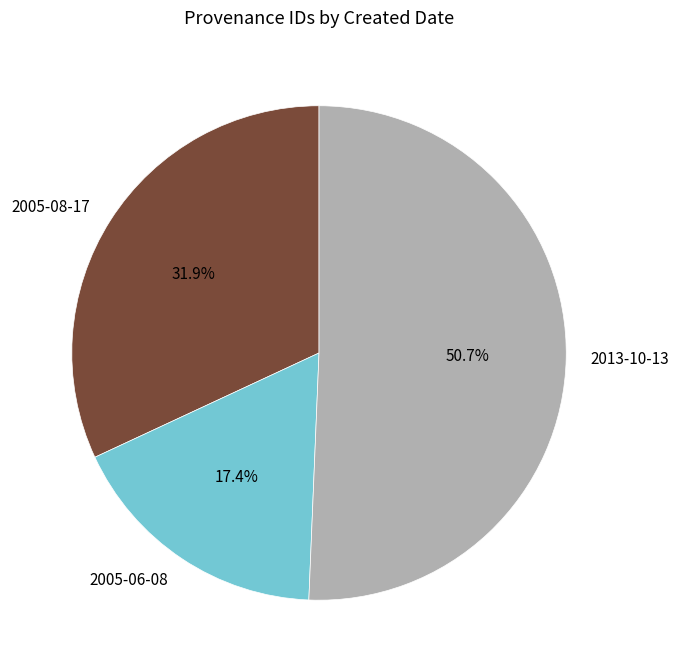

The 2005-08-17 slice represents 7% of the pie. True or false?

False